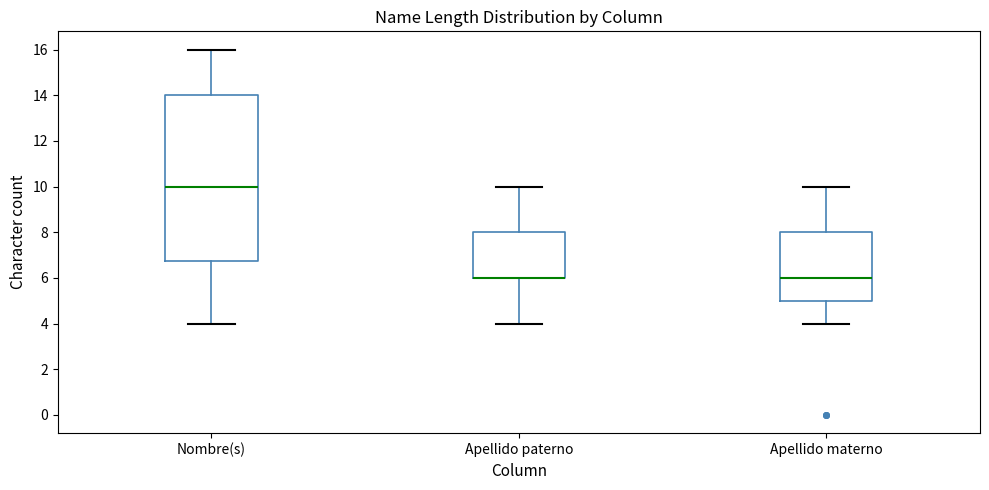

Where does the upper whisker of the box for Apellido paterno end on the y-axis? The values are not printed on the chart, so give them approximately, as read against the axis.

10.0